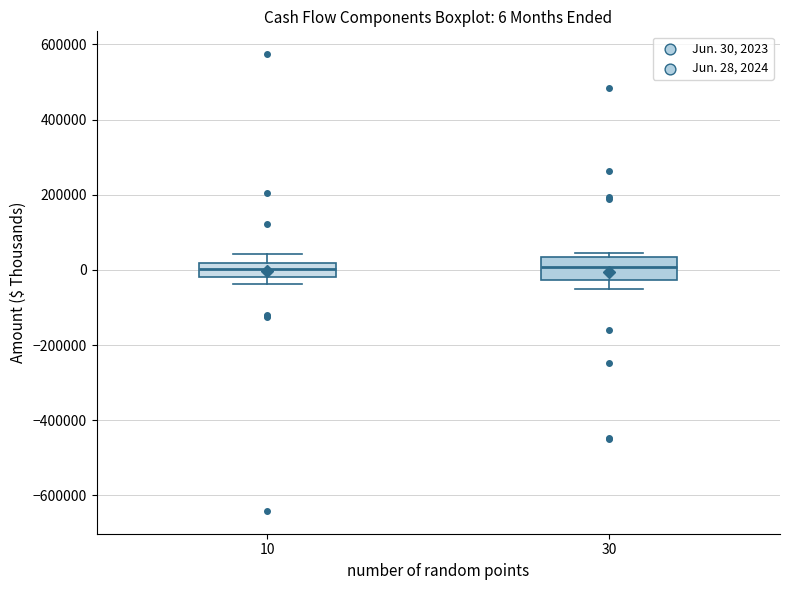

Which box is the tallest, from its lower edge to its upper edge?

30